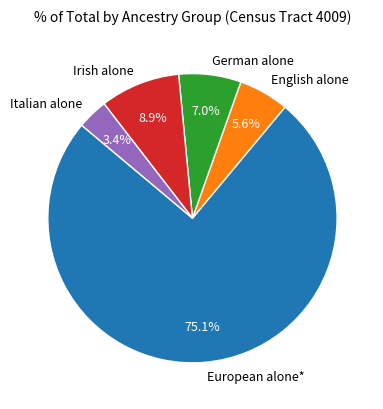

How many segments does this pie chart have?

5